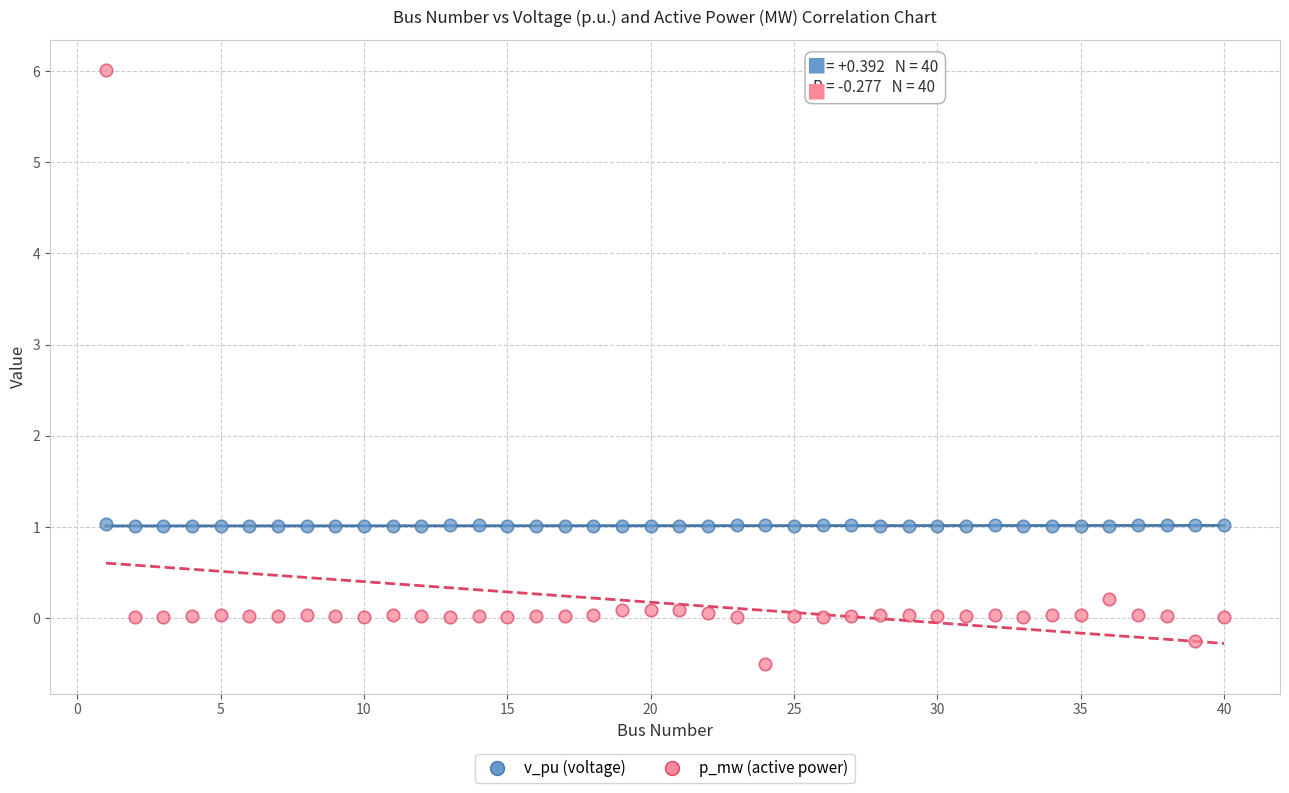

What are all the series names shown in the legend?

v_pu (voltage), p_mw (active power)